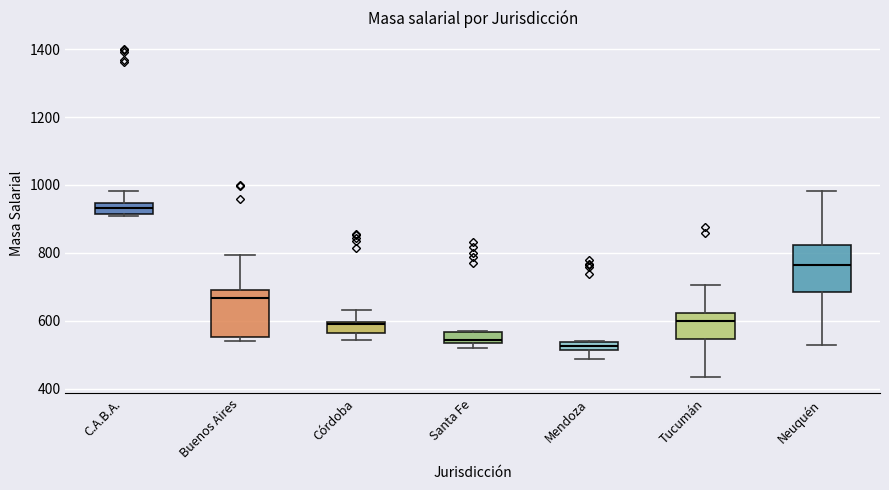

Which box has the highest median line?

C.A.B.A.